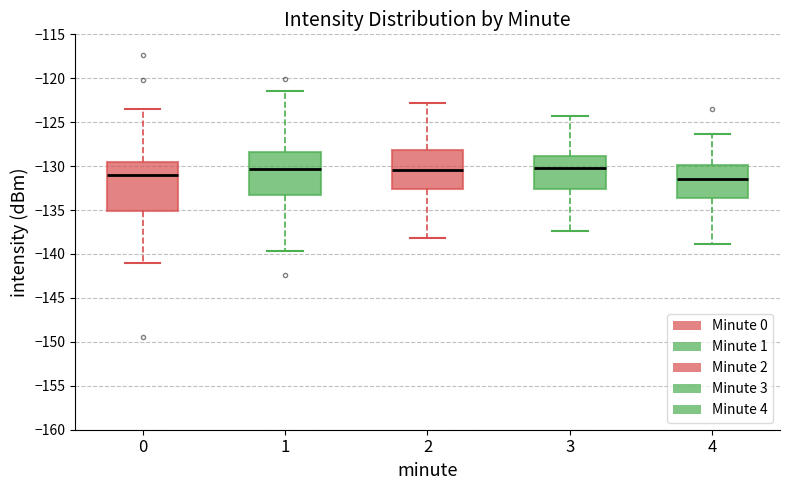

Reading left to right, read every box against the y-axis: the position of its median line, the range the box covers, and the ends of its whiskers. The values are not printed on the chart, so give them approximately, as read against the axis.

0: median -131.0, box -135.0 to -129.5, whiskers -141.0 to -123.5
1: median -130.5, box -133.5 to -128.5, whiskers -139.5 to -121.5
2: median -130.5, box -132.5 to -128.0, whiskers -138.0 to -123.0
3: median -130.0, box -132.5 to -129.0, whiskers -137.5 to -124.5
4: median -131.5, box -133.5 to -130.0, whiskers -139.0 to -126.5